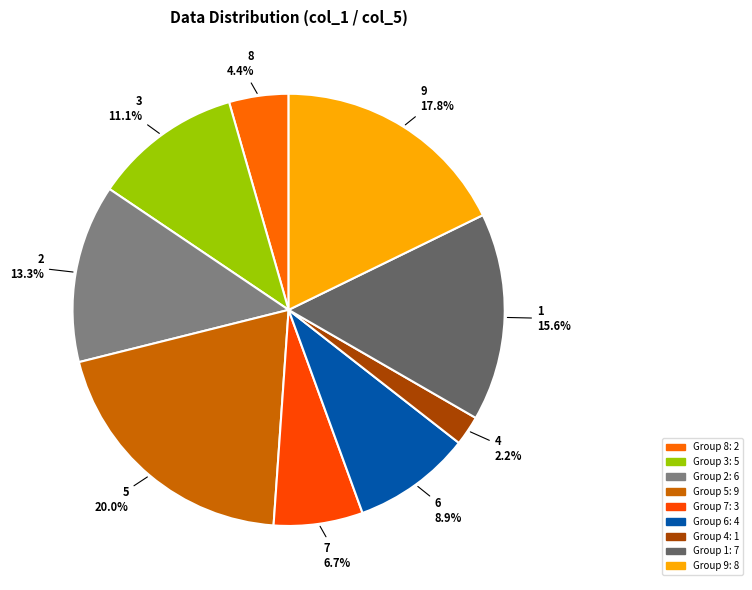

Does any single category account for the majority?

No